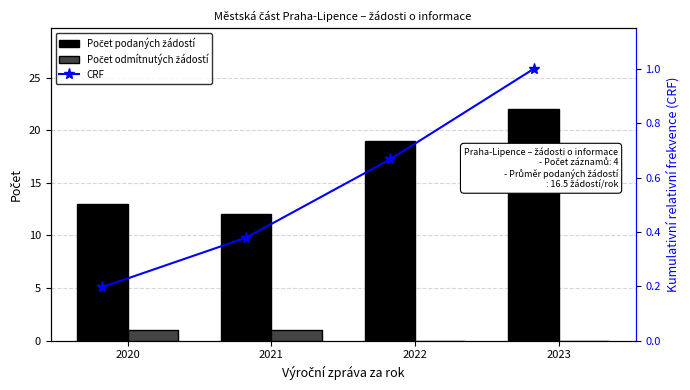

Is the value of CRF at 2021 greater than the value of Počet podaných žádostí at 2020?

No